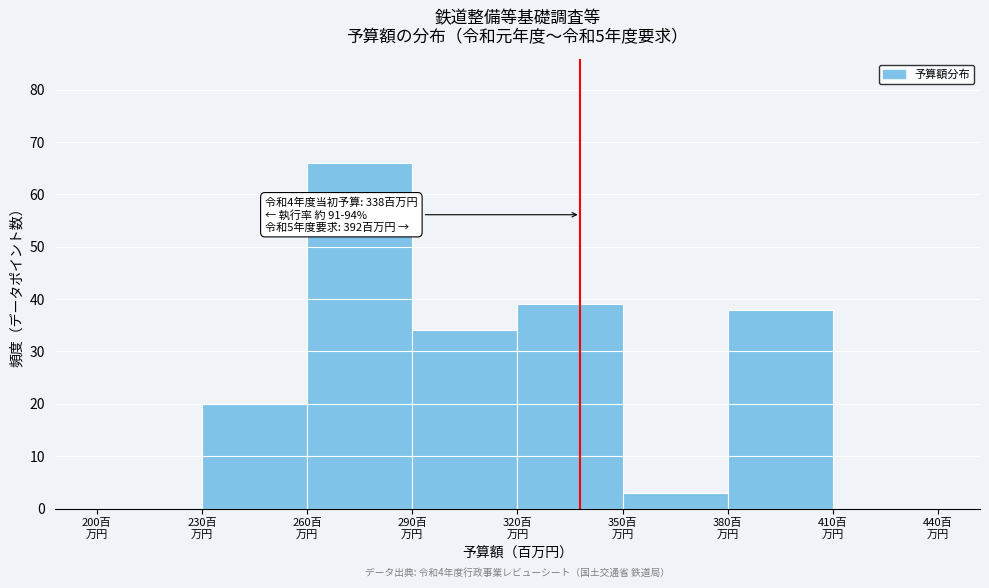

Which range on the x-axis has the tallest bar?

260 to 290